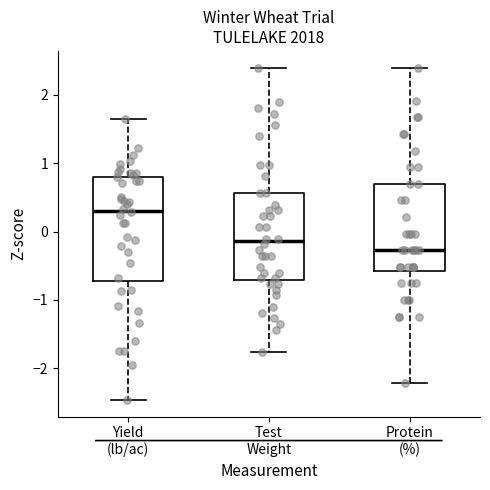

Reading left to right, transcribe this box plot: for each box, give where its median line is, the range the box spans, and where its two whiskers end, as read against the y-axis. The values are not printed on the chart, so give them approximately, as read against the axis.

Yield (lb/ac): median 0.3, box -0.7 to 0.8, whiskers -2.5 to 1.6
Test Weight: median -0.1, box -0.7 to 0.6, whiskers -1.8 to 2.4
Protein (%): median -0.3, box -0.6 to 0.7, whiskers -2.2 to 2.4